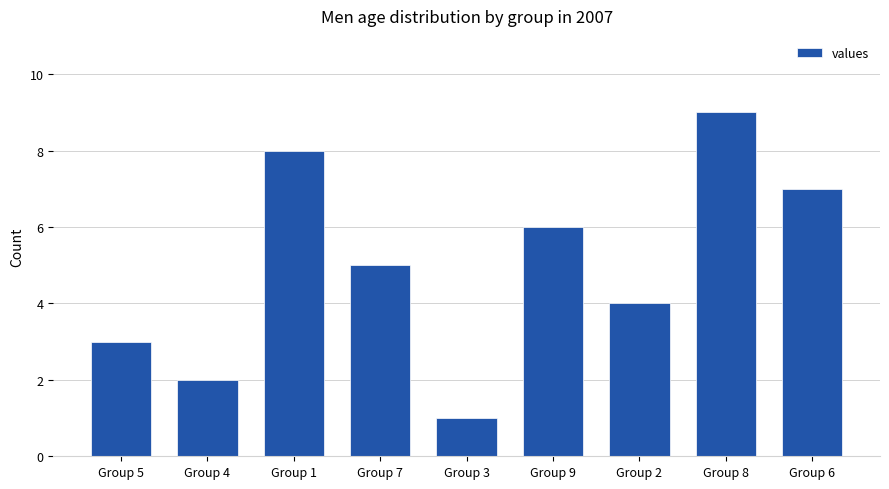

What is the difference between the values at Group 9 and Group 2?

2